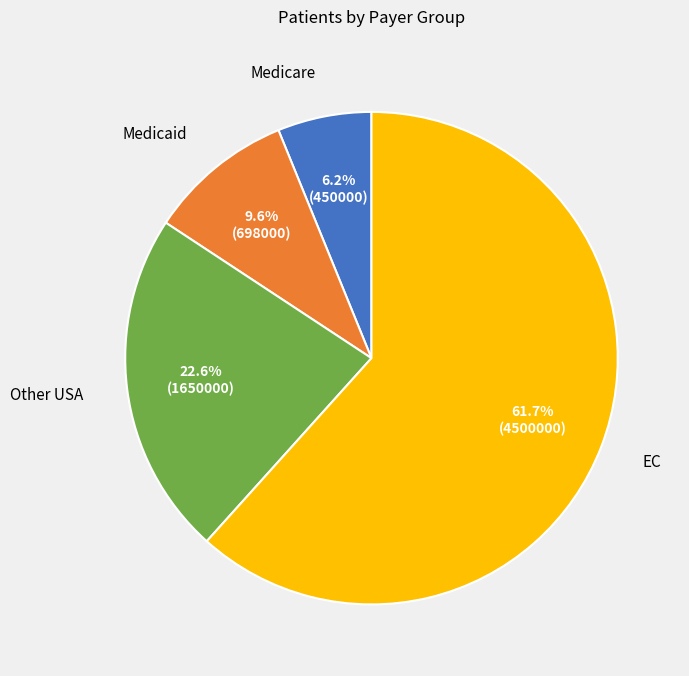

How many segments does this pie chart have?

4